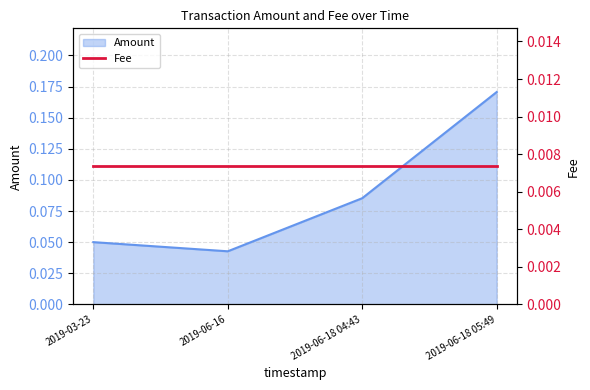

At which category does the chart reach its peak across all series?

2019-06-18 05:49